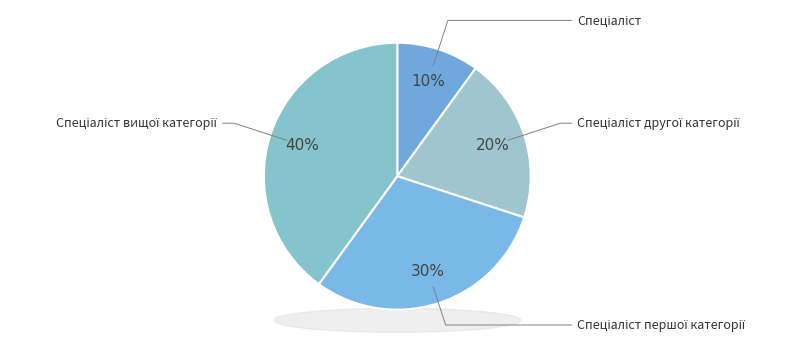

Does any single category account for the majority?

No